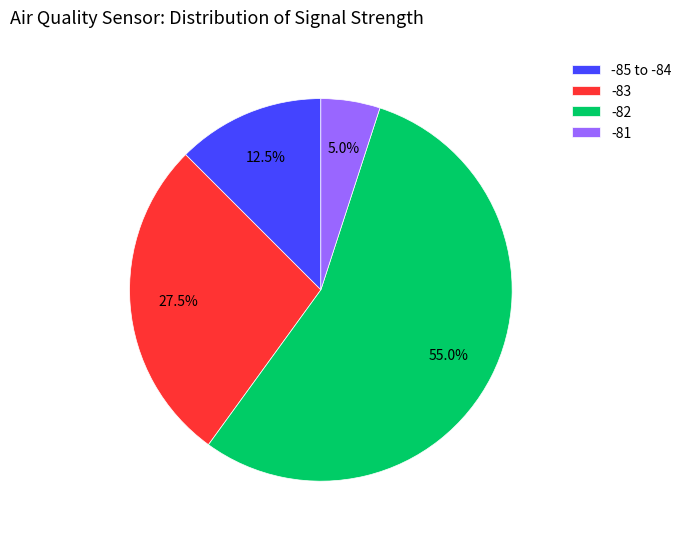

What is the largest slice in the pie chart?

-82